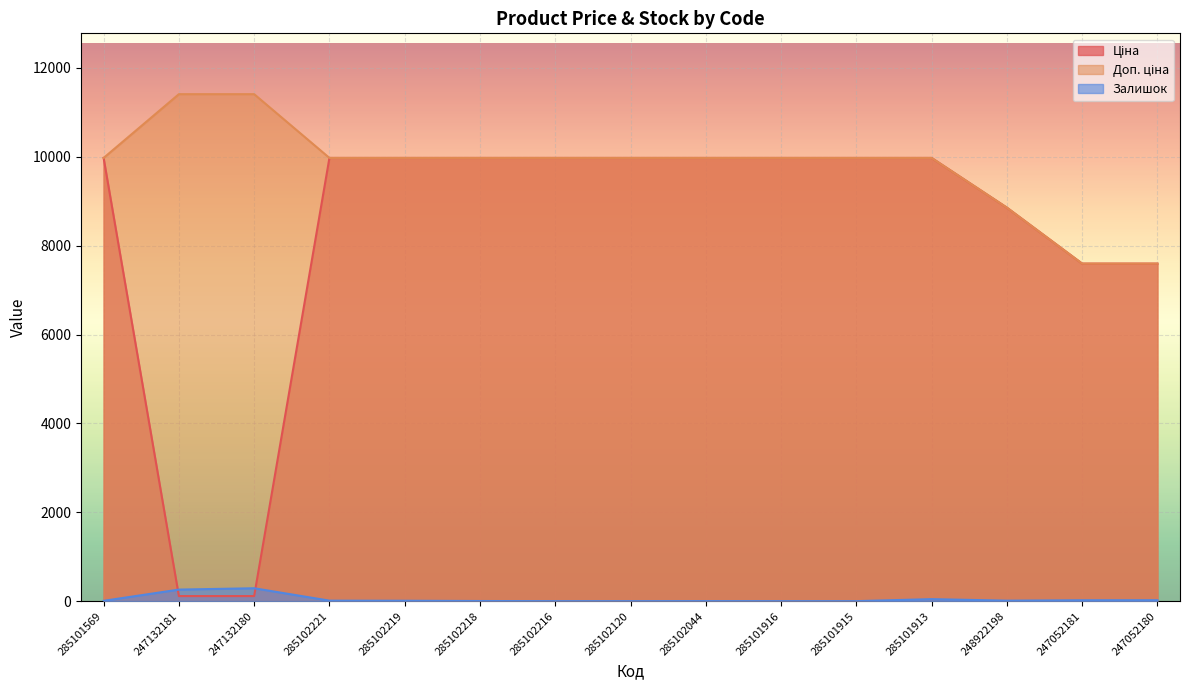

Reading left to right, transcribe all the data shown in this chart.

Ціна: 285101569=9975.0	247132181=114.1	247132180=114.1	285102221=9975.0	285102219=9975.0	285102218=9975.0	285102216=9975.0	285102120=9975.0	285102044=9975.0	285101916=9975.0	285101915=9975.0	285101913=9975.0	248922198=8856.7	247052181=7596.5	247052180=7596.5
Доп. ціна: 285101569=9975.0	247132181=11410.0	247132180=11410.0	285102221=9975.0	285102219=9975.0	285102218=9975.0	285102216=9975.0	285102120=9975.0	285102044=9975.0	285101916=9975.0	285101915=9975.0	285101913=9975.0	248922198=8856.7	247052181=7596.5	247052180=7596.5
Залишок: 285101569=7.0	247132181=260.0	247132180=290.0	285102221=11.0	285102219=9.0	285102218=3.0	285102216=0.0	285102120=0.0	285102044=1.0	285101916=0.0	285101915=0.0	285101913=45.0	248922198=11.0	247052181=20.0	247052180=21.0